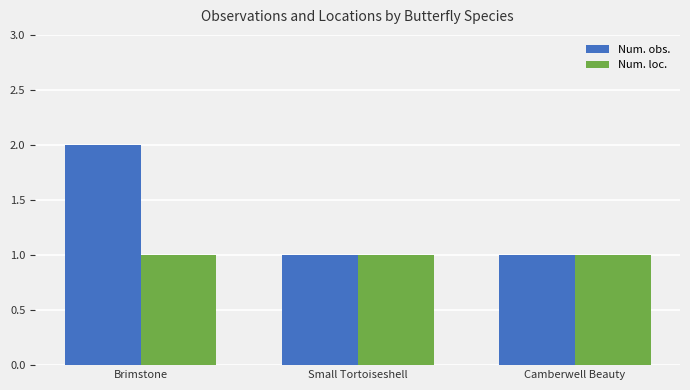

The value of Num. obs. at Small Tortoiseshell is 0. True or false?

False